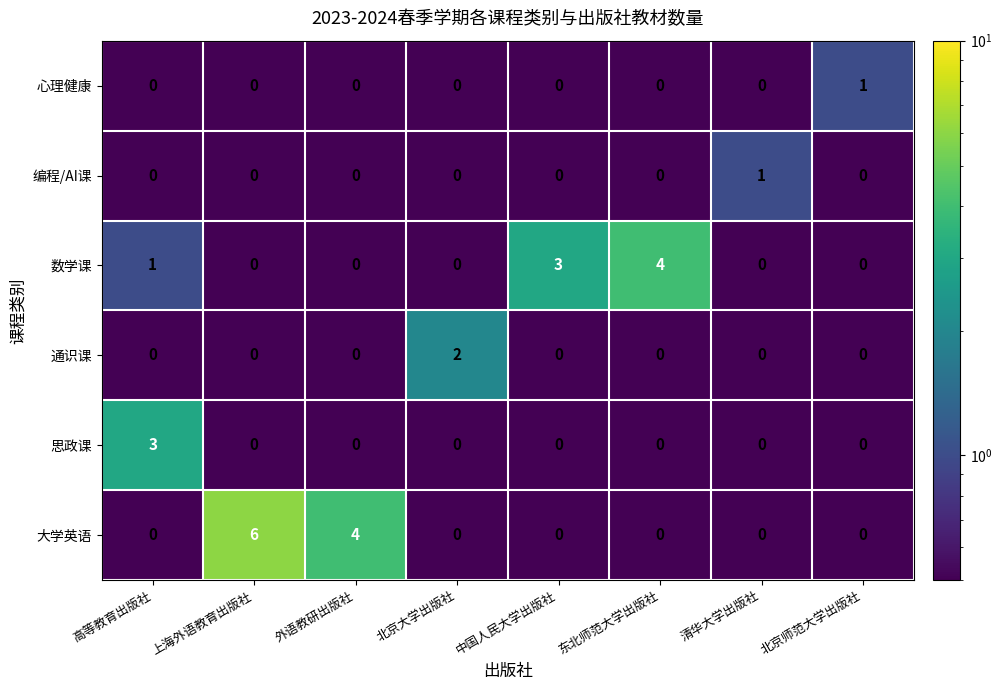

What is the greatest value displayed?

6